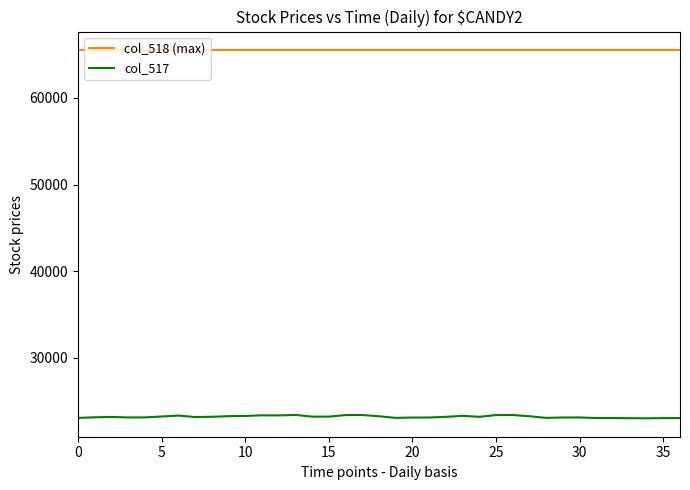

What is the greatest value displayed?

65535